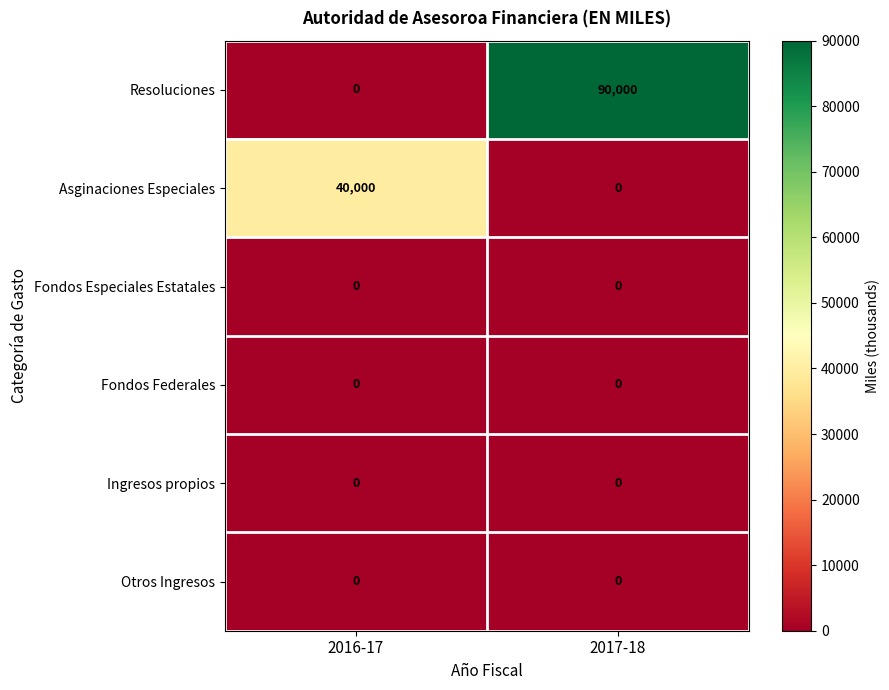

What is the maximum value shown in the chart?

90000